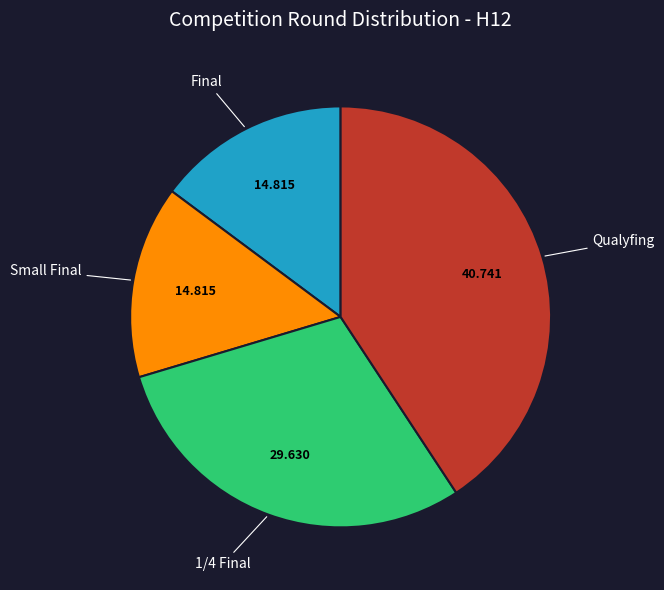

Does any single category account for the majority?

No